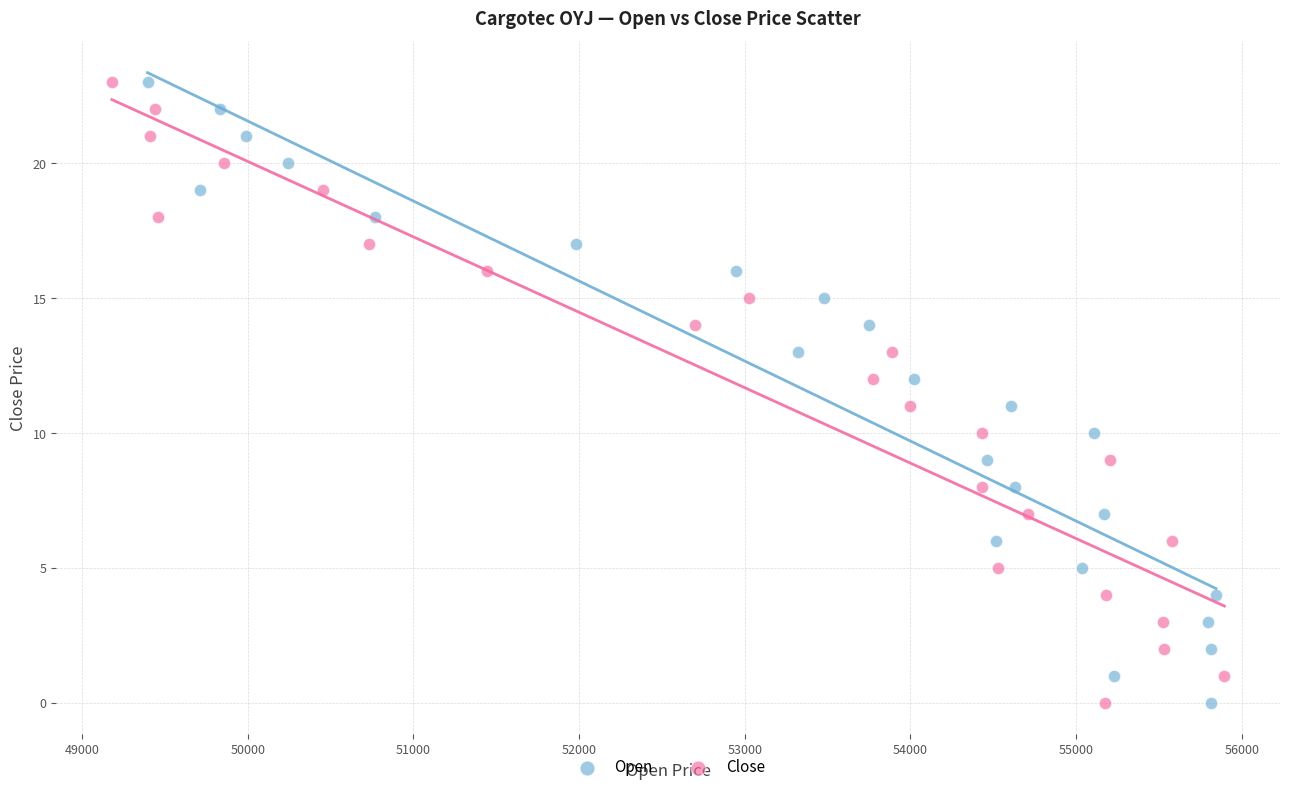

What are all the series names shown in the legend?

Open, Close